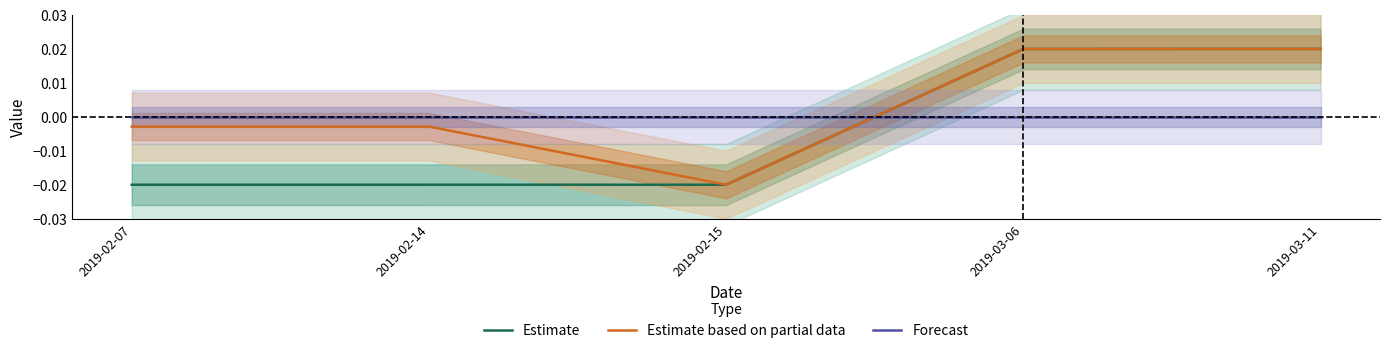

What position from the right is 2019-02-14?

4